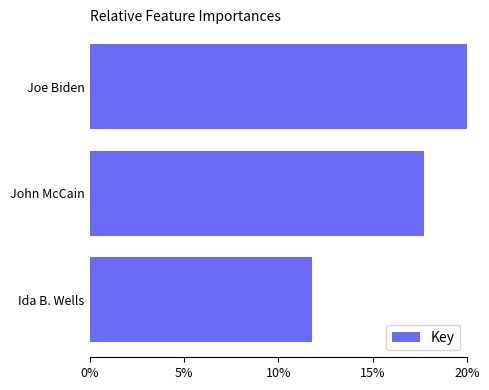

How many distinct data groups are displayed?

1